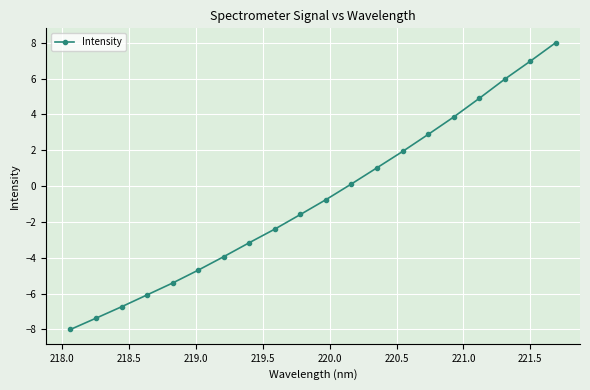

True or false: the data has more than 2 interior local peaks.

False